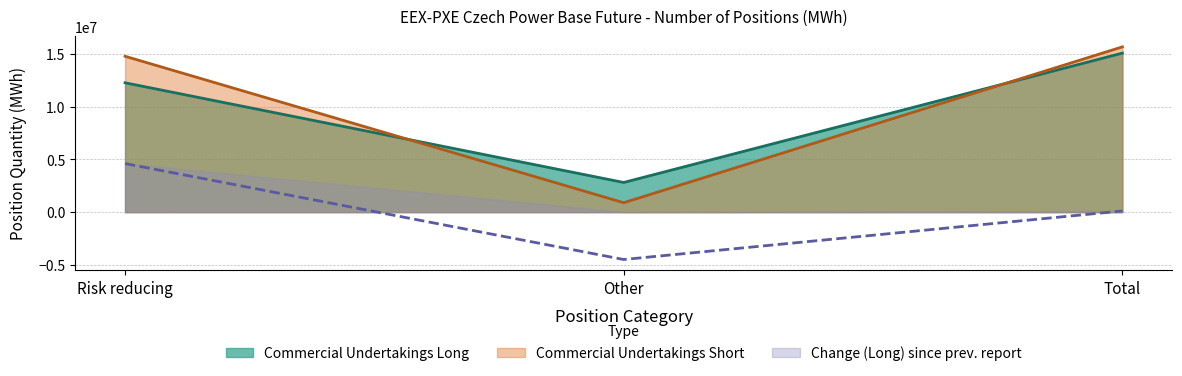

What is the maximum value for Commercial Undertakings Long?

15084400